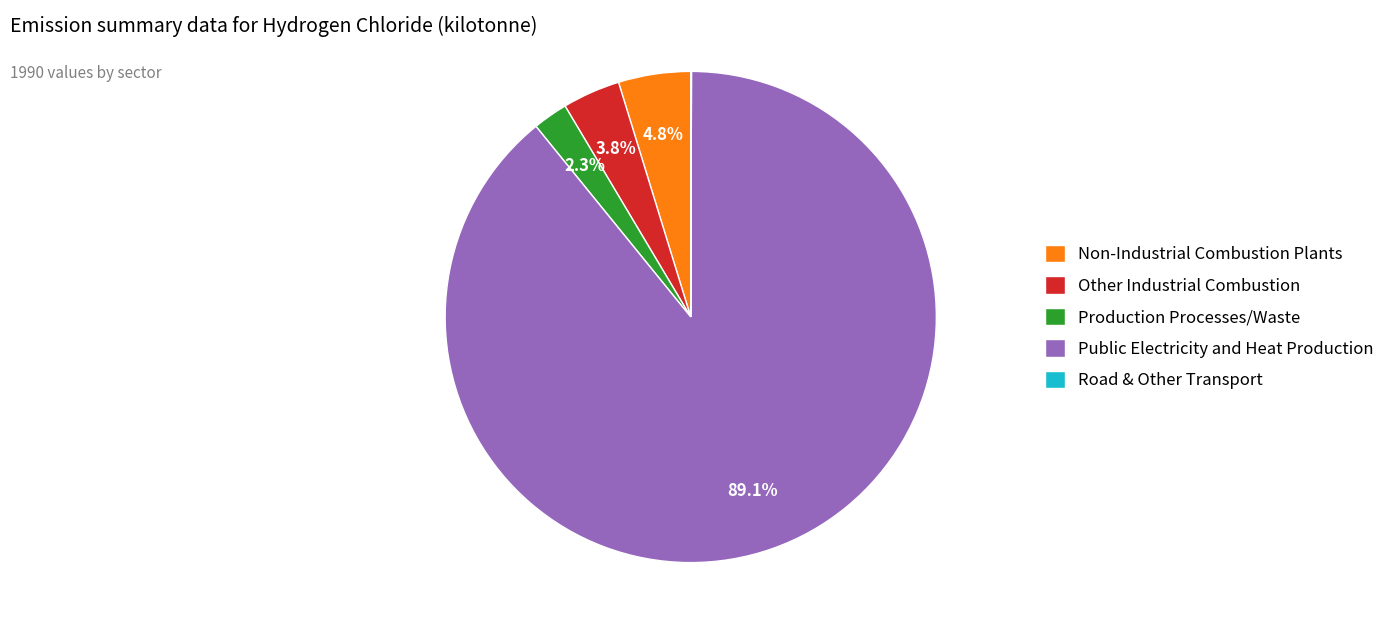

To the nearest percent, what is the average slice percentage?

20%